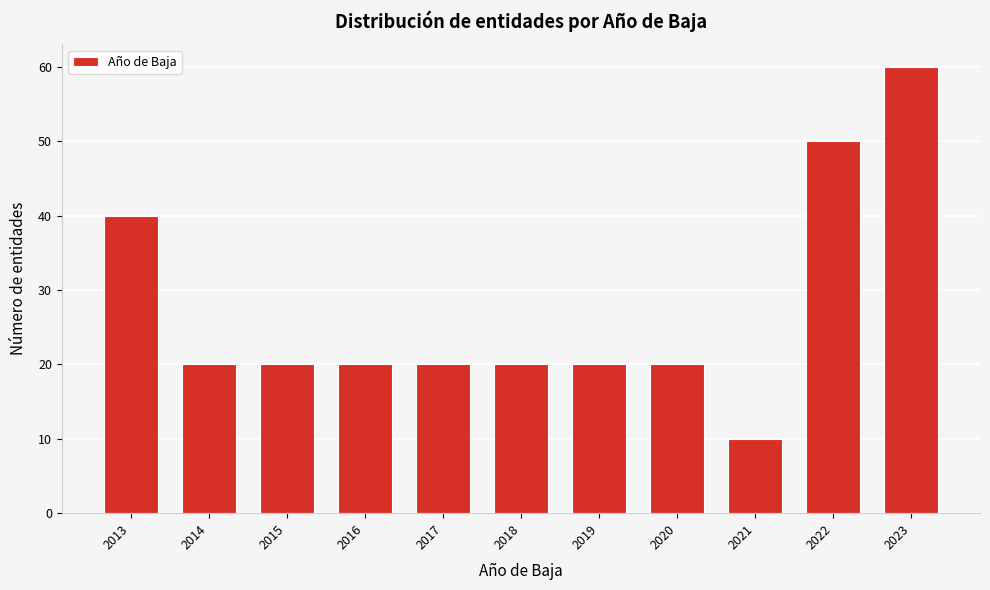

Reading left to right, what are all the values shown in this chart?

2013=40	2014=20	2015=20	2016=20	2017=20	2018=20	2019=20	2020=20	2021=10	2022=50	2023=60